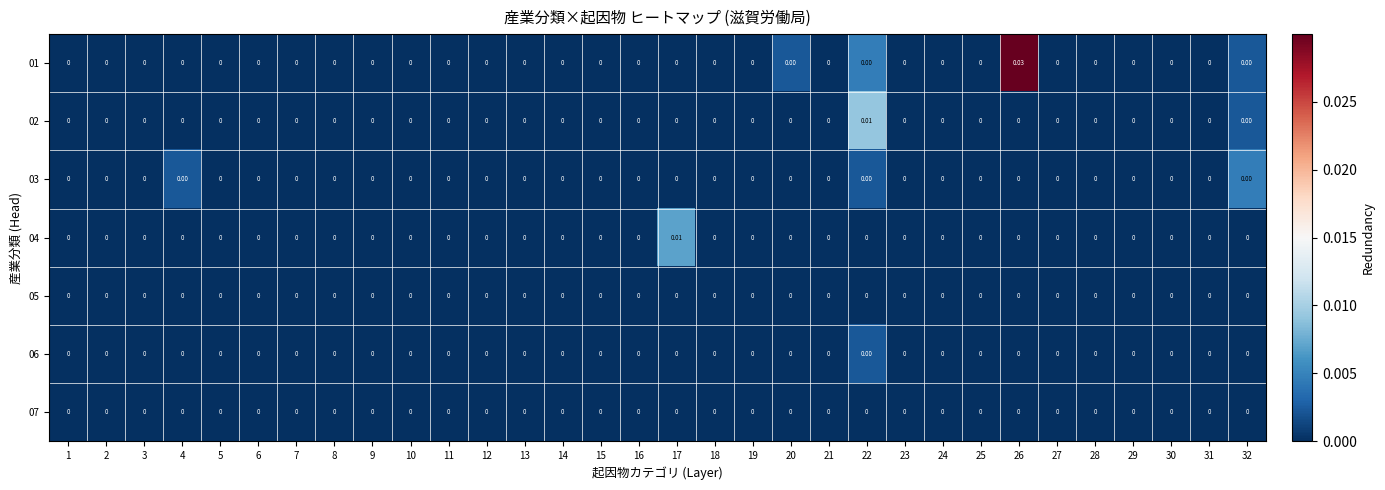

How many categories are shown in the chart?

32